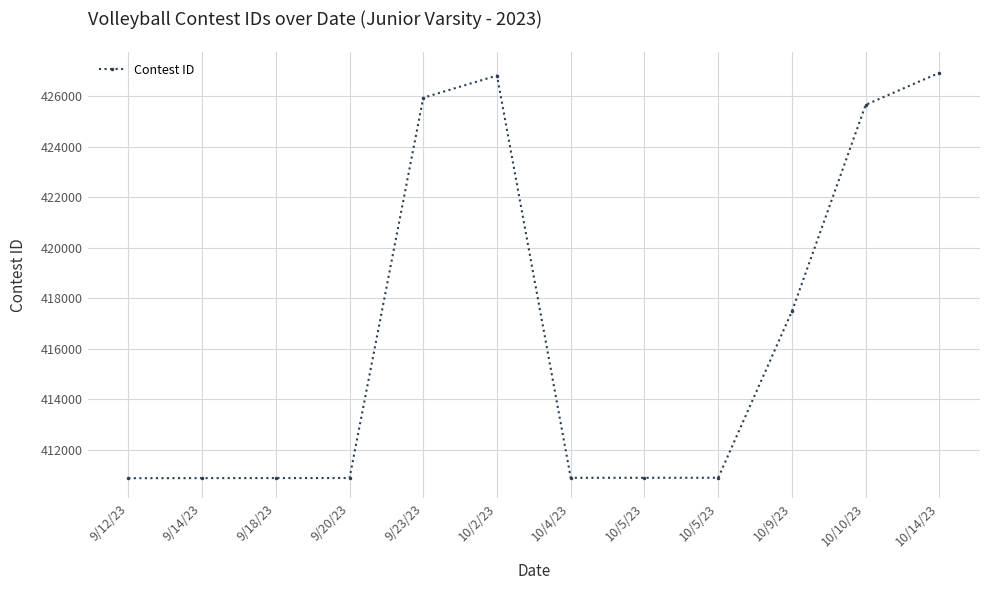

What is the greatest value displayed?

426924